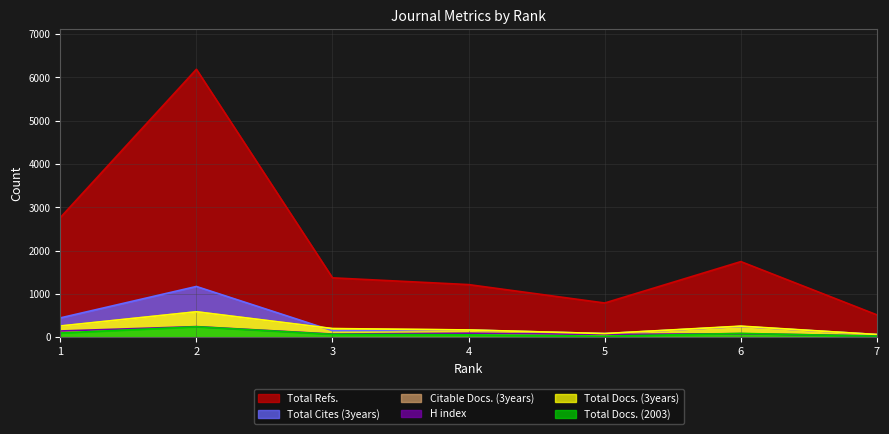

Is it true that Total Cites (3years) equals 62 at 7?

True